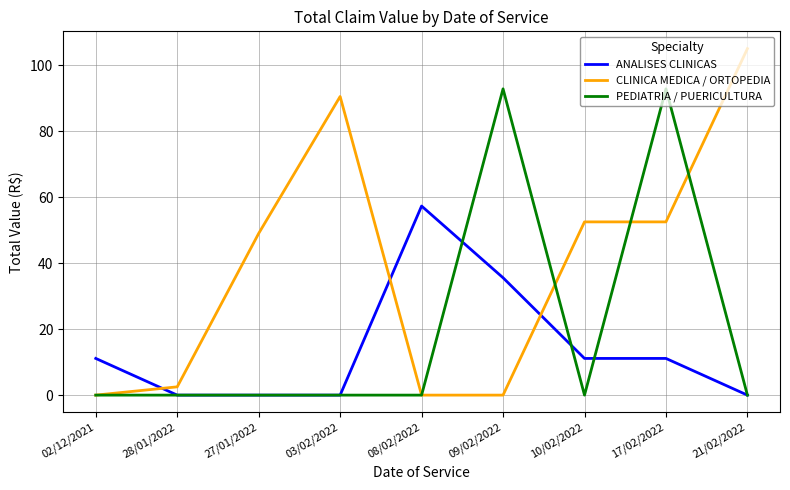

True or false: CLINICA MEDICA / ORTOPEDIA and ANALISES CLINICAS cross at least once.

True